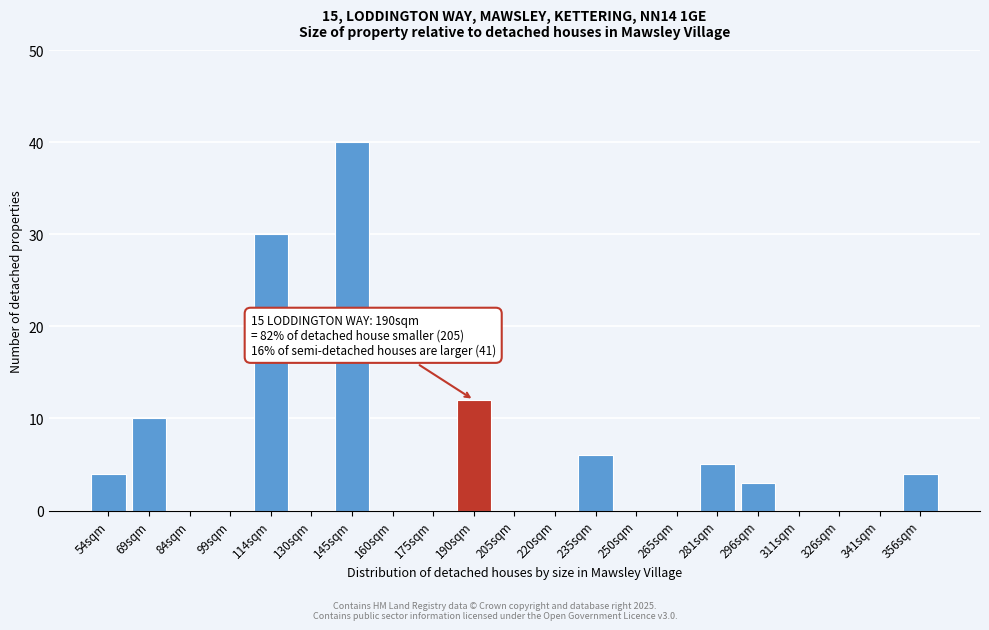

Reading left to right, what are all the values shown in this chart?

54sqm=4	69sqm=10	84sqm=0	99sqm=0	114sqm=30	130sqm=0	145sqm=40	160sqm=0	175sqm=0	190sqm=12	205sqm=0	220sqm=0	235sqm=6	250sqm=0	265sqm=0	281sqm=5	296sqm=3	311sqm=0	326sqm=0	341sqm=0	356sqm=4